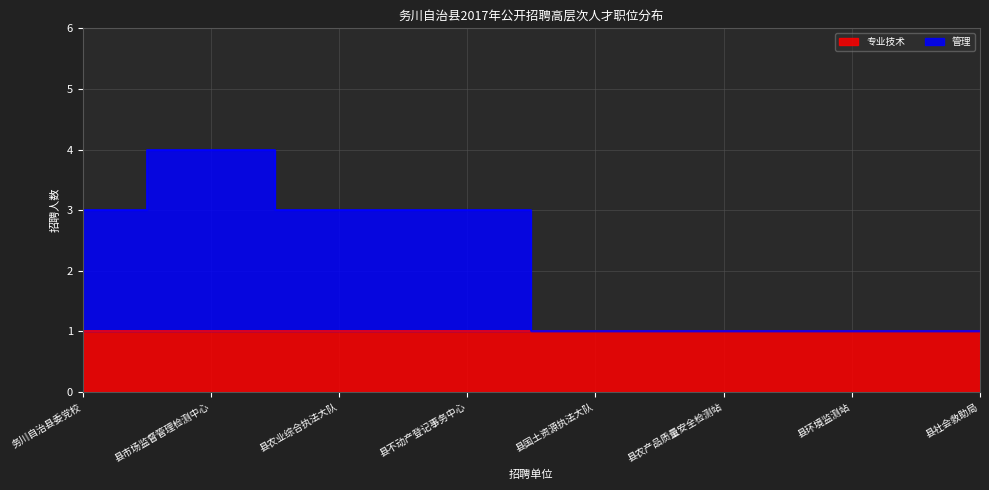

Reading right to left, what are all the values shown in this chart?

县社会救助局=1	县环境监测站=1	县农产品质量安全检测站=1	县国土资源执法大队=1	县不动产登记事务中心=3	县农业综合执法大队=3	县市场监督管理检测中心=4	务川自治县委党校=3